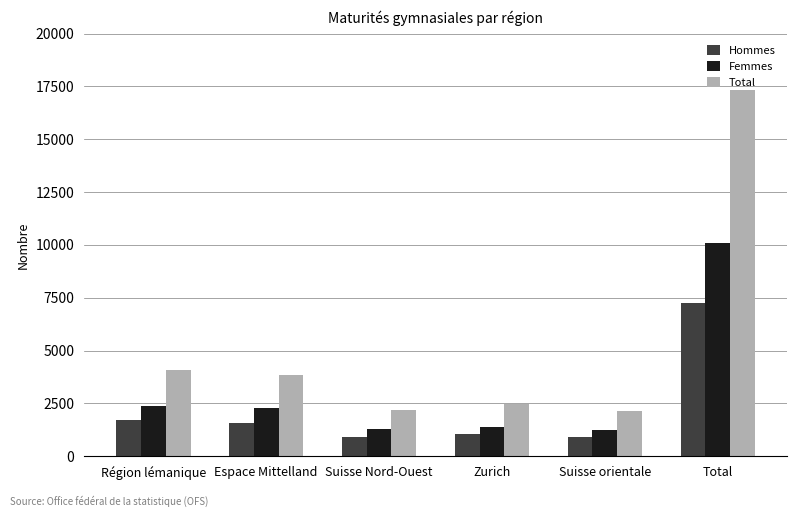

How many groups of bars are there?

6